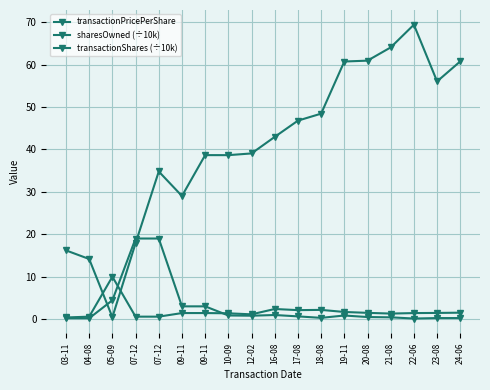

How many data points does each series have?

18